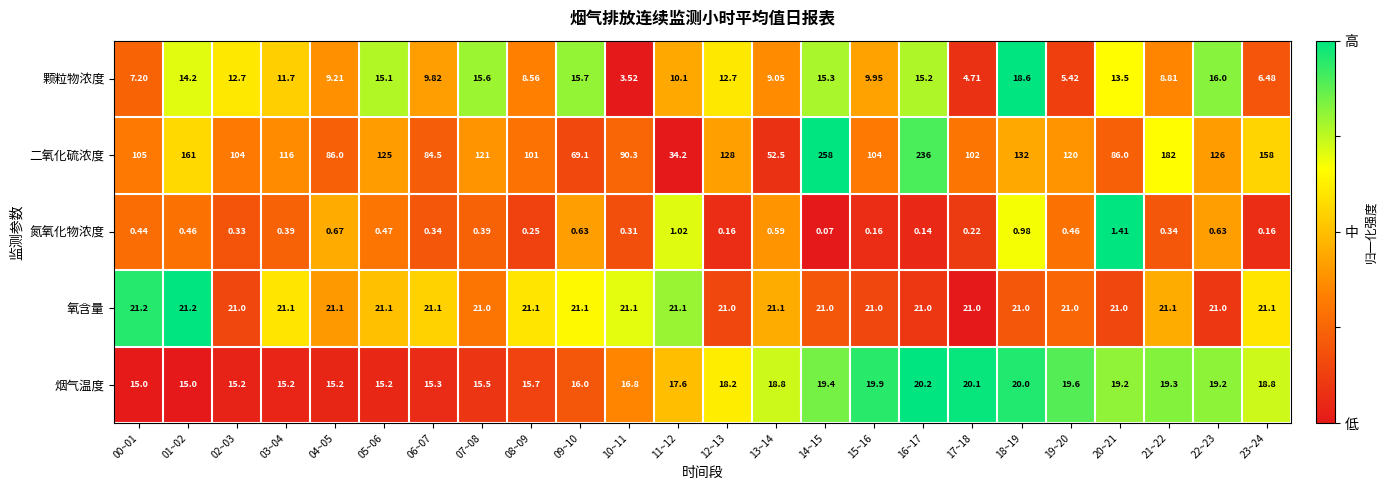

Is the value of 氮氧化物浓度 at 23~24 greater than the value of 氧含量 at 17~18?

No